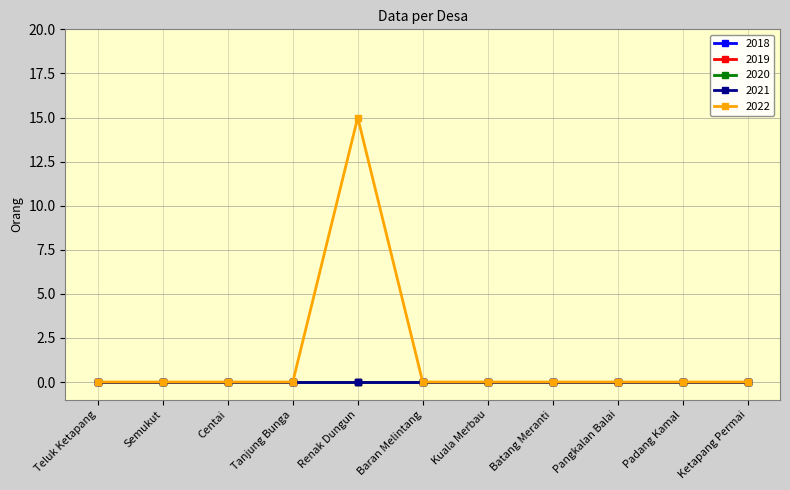

Does the chart have visible grid lines?

Yes